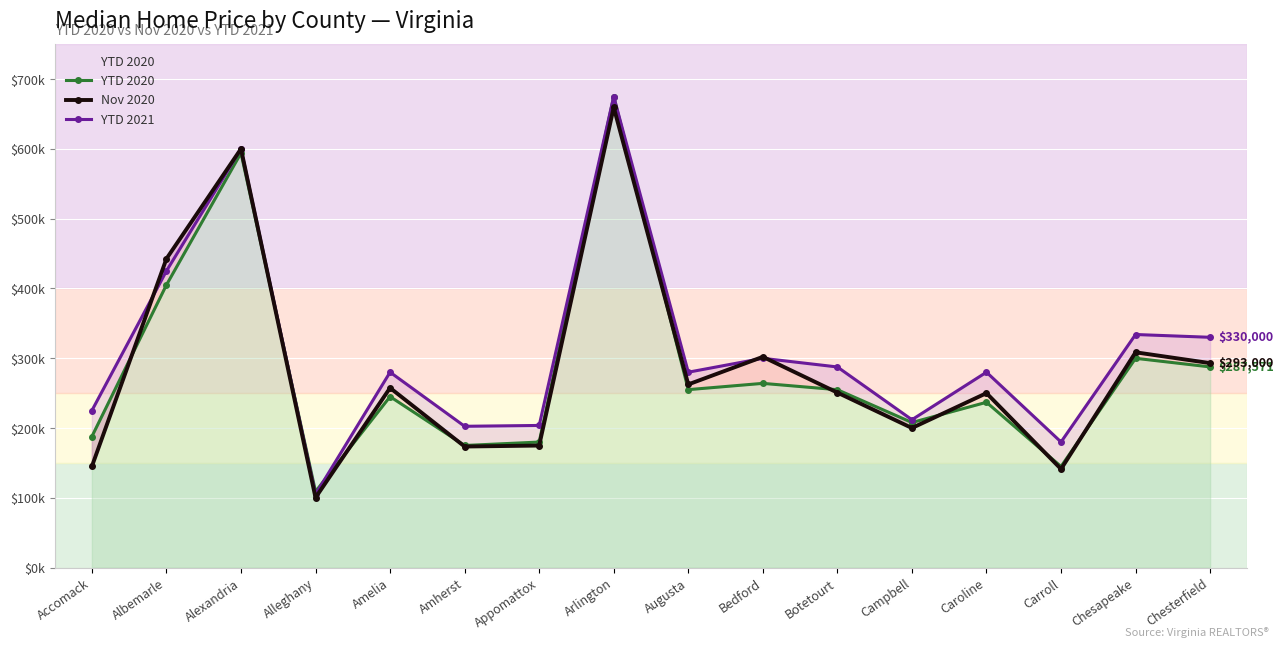

At which label does Nov 2020 first exceed 257500?

Albemarle